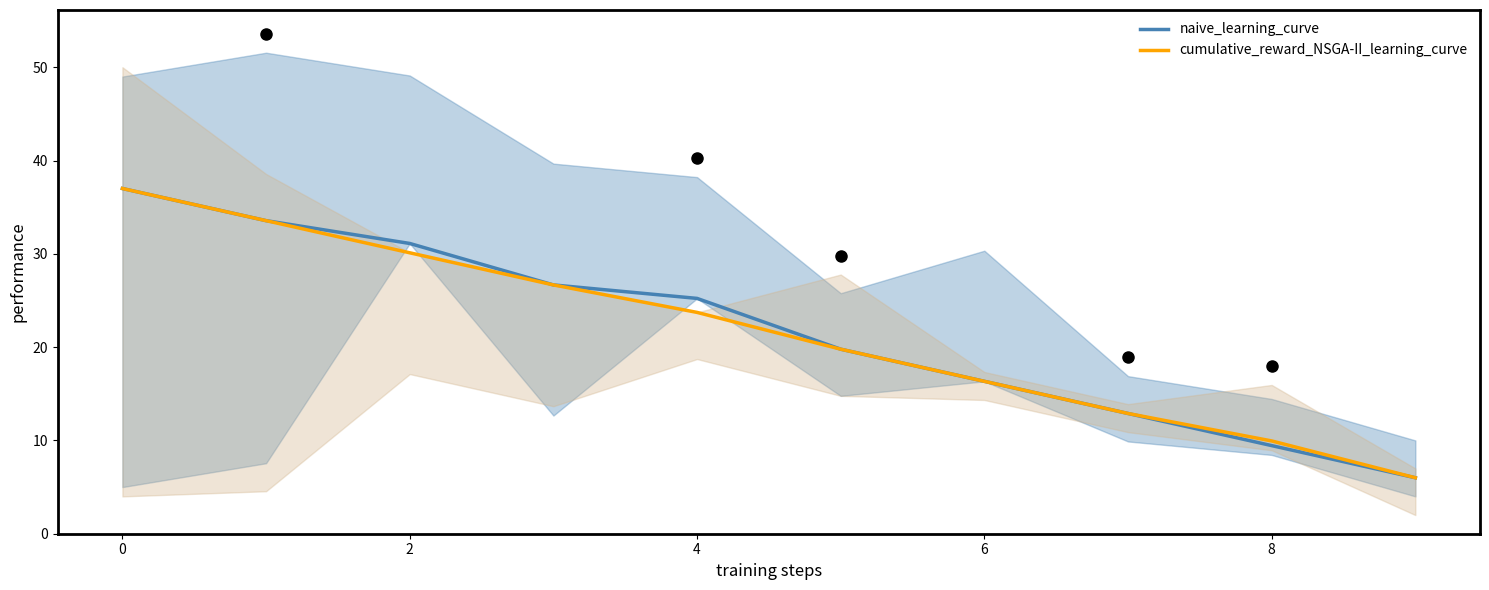

True or false: cumulative_reward_NSGA-II_learning_curve has more than 2 points higher than both neighbors.

False